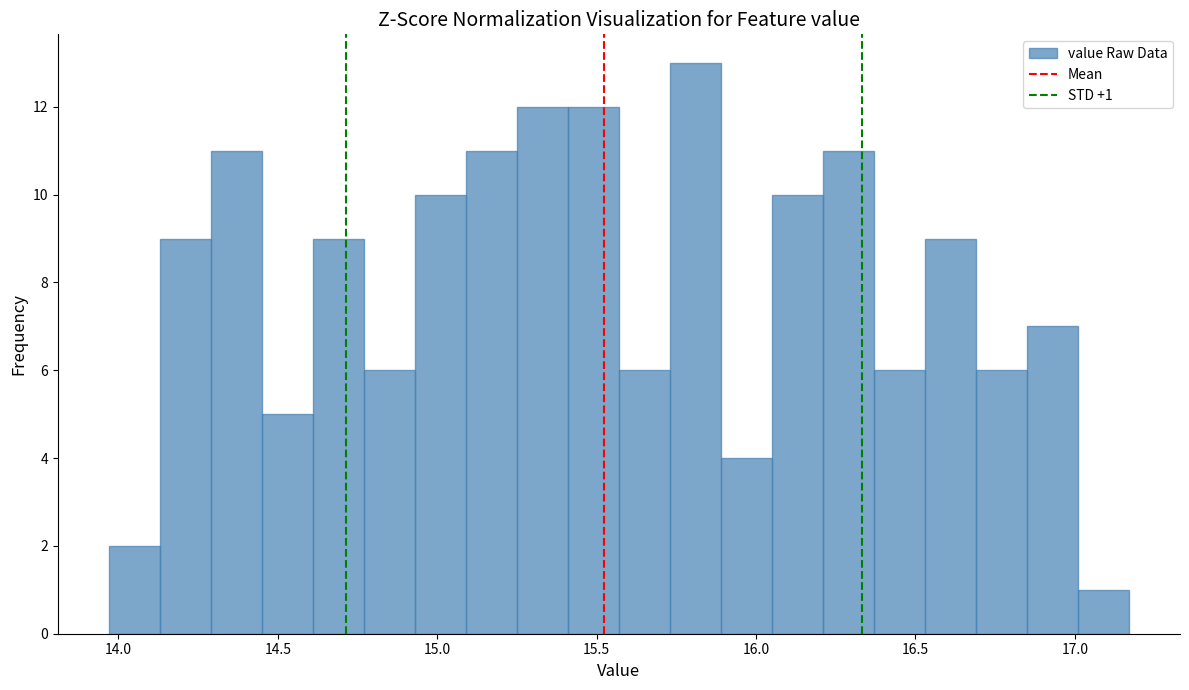

Read against the x-axis, roughly where is the centre of the tallest bar?

15.80